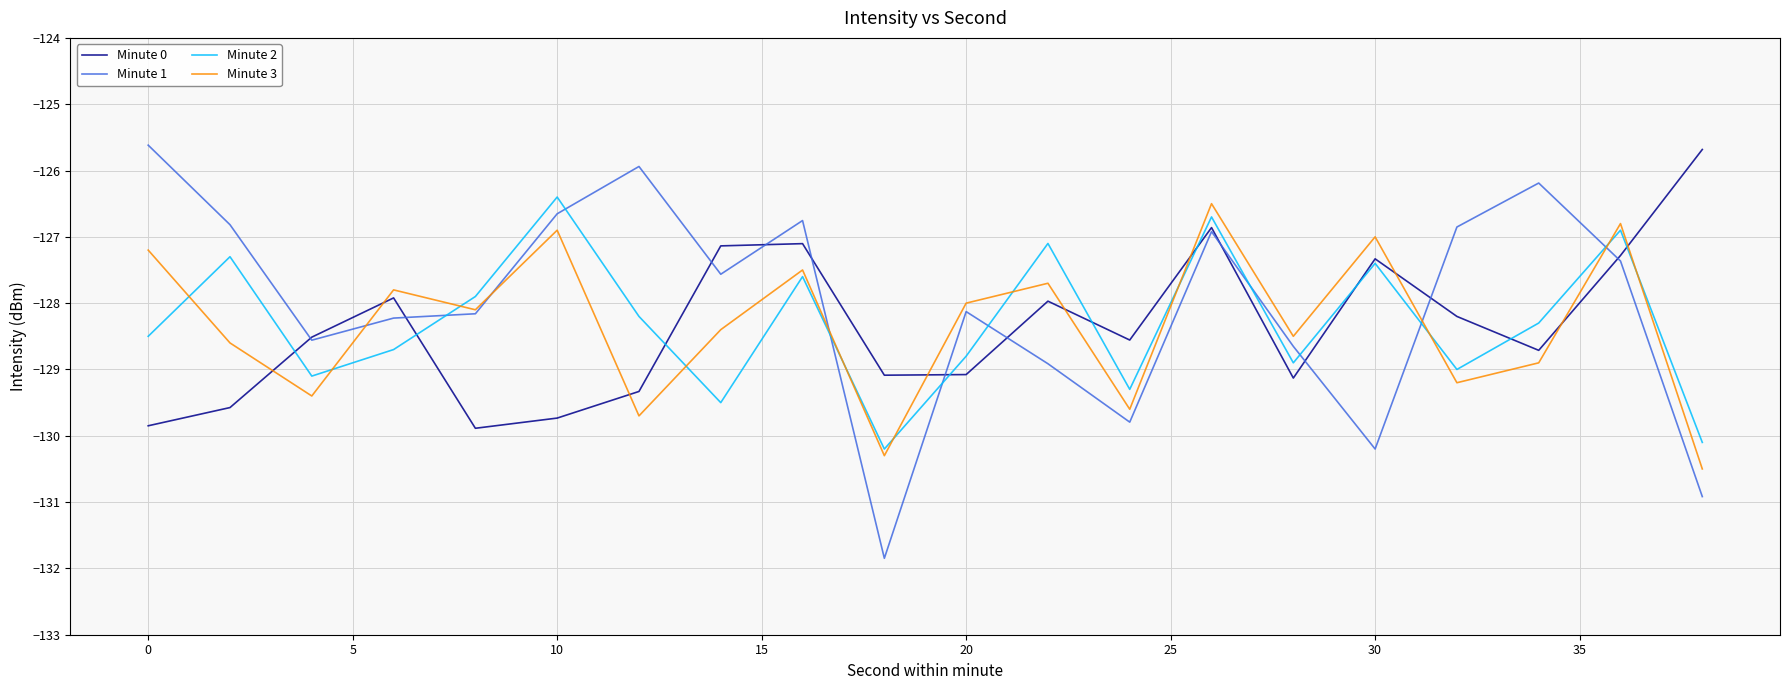

At how many categories does at least one series exceed -129?

19